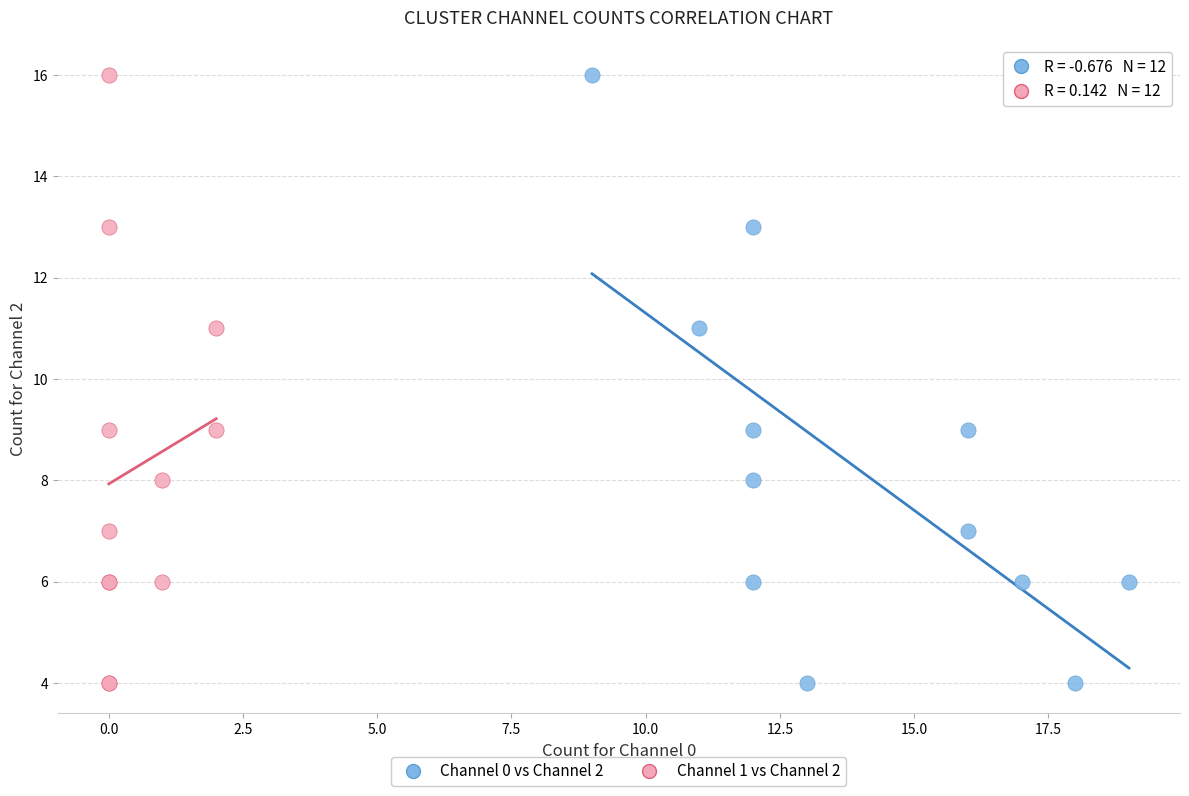

What are all the series names shown in the legend?

Channel 0 vs Channel 2, Channel 1 vs Channel 2